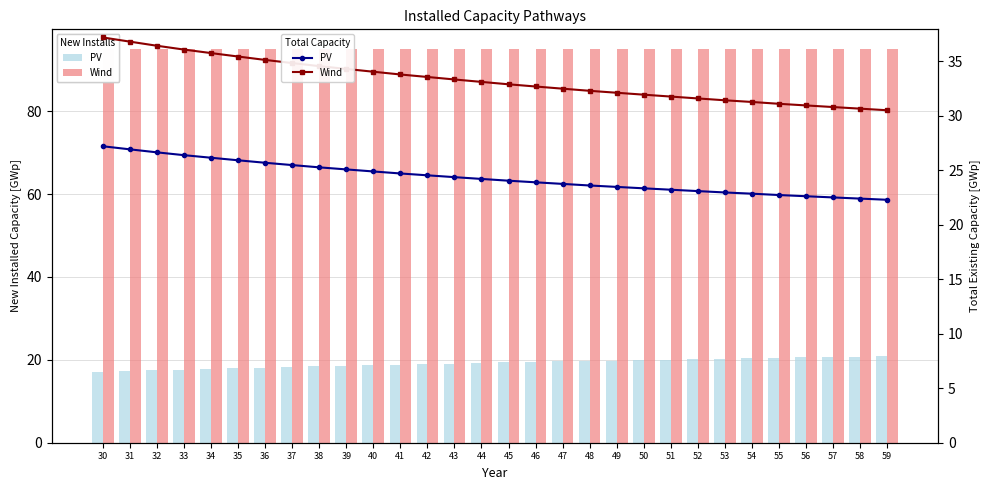

Reading left to right, list all the values displayed in this chart.

PV: 27.2	26.9	26.7	26.4	26.2	25.9	25.7	25.5	25.3	25.1	24.9	24.7	24.5	24.4	24.2	24.1	23.9	23.8	23.6	23.5	23.4	23.2	23.1	23.0	22.9	22.7	22.6	22.5	22.4	22.3
Wind: 37.2	36.8	36.4	36.1	35.8	35.4	35.1	34.8	34.6	34.3	34.1	33.8	33.6	33.3	33.1	32.9	32.7	32.5	32.3	32.1	31.9	31.8	31.6	31.4	31.3	31.1	31.0	30.8	30.7	30.5